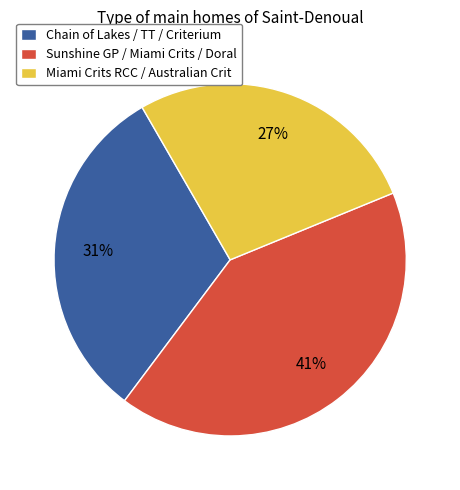

To the nearest percent, what portion does Miami Crits RCC / Australian Crit represent?

27%